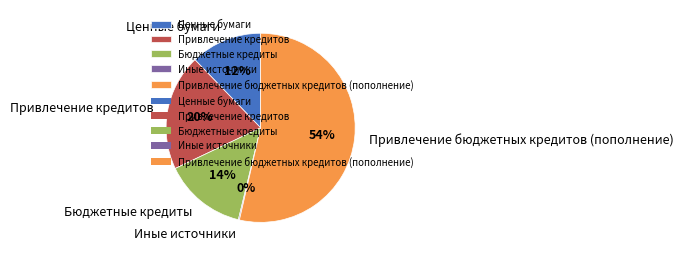

Combined, do Бюджетные кредиты and Привлечение бюджетных кредитов (пополнение) account for over 50%?

Yes